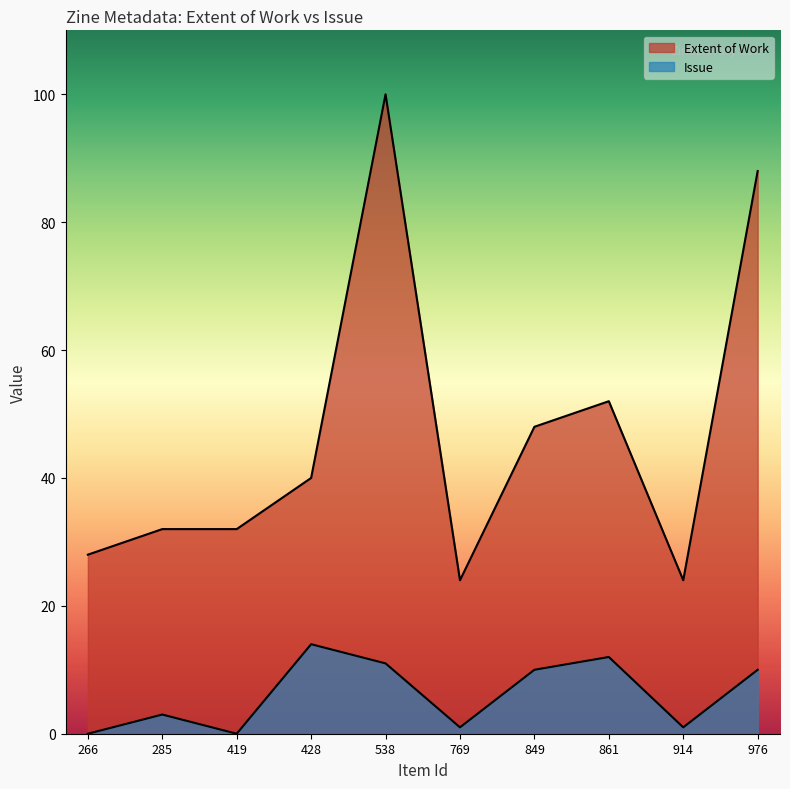

Count the number of data series in this chart.

2